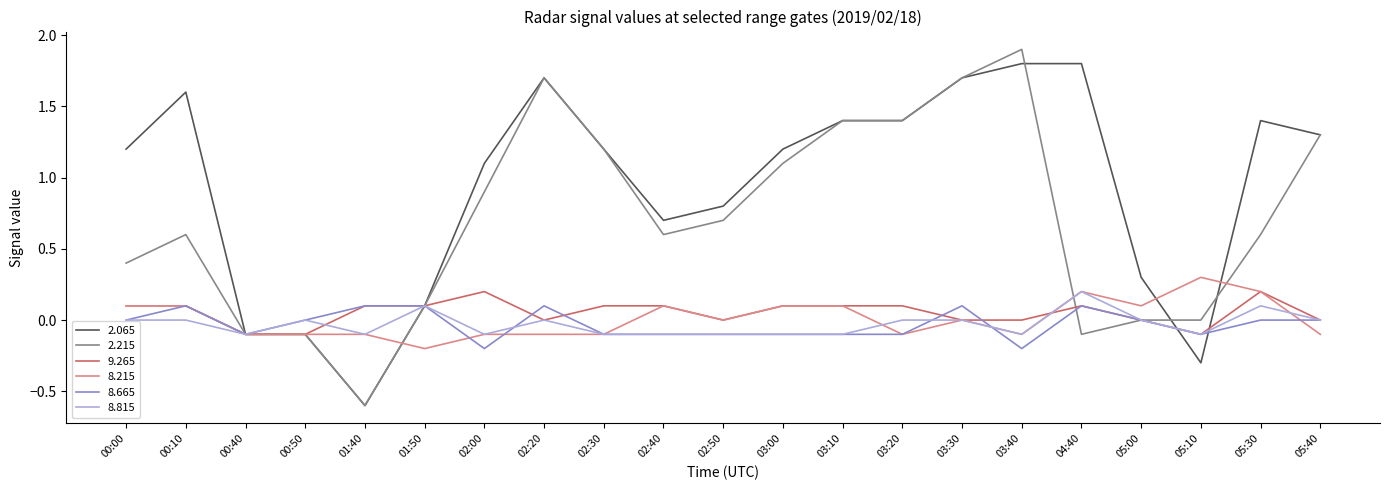

True or false: 2.215 and 9.265 cross at least once.

True